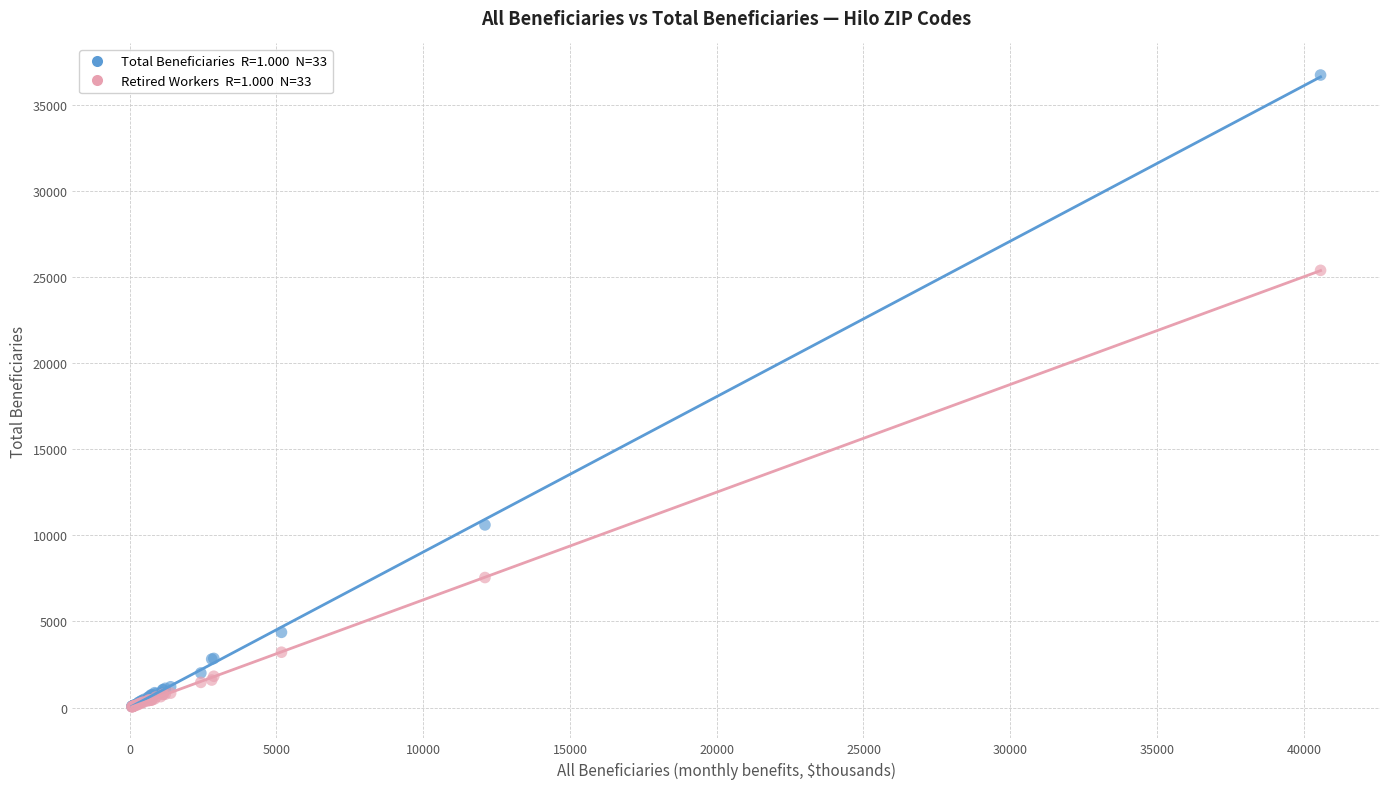

Across all series, what Y value is closest to 18382?

25380